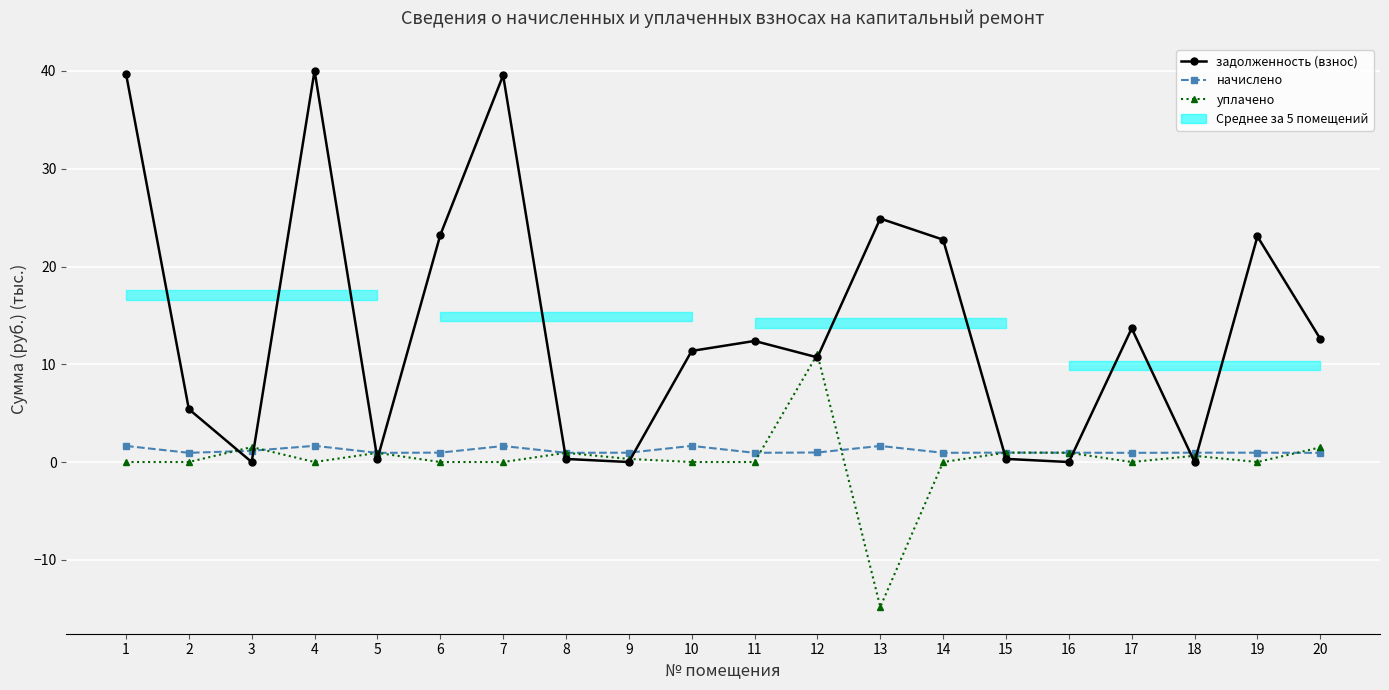

At how many categories does at least one series exceed 35?

3